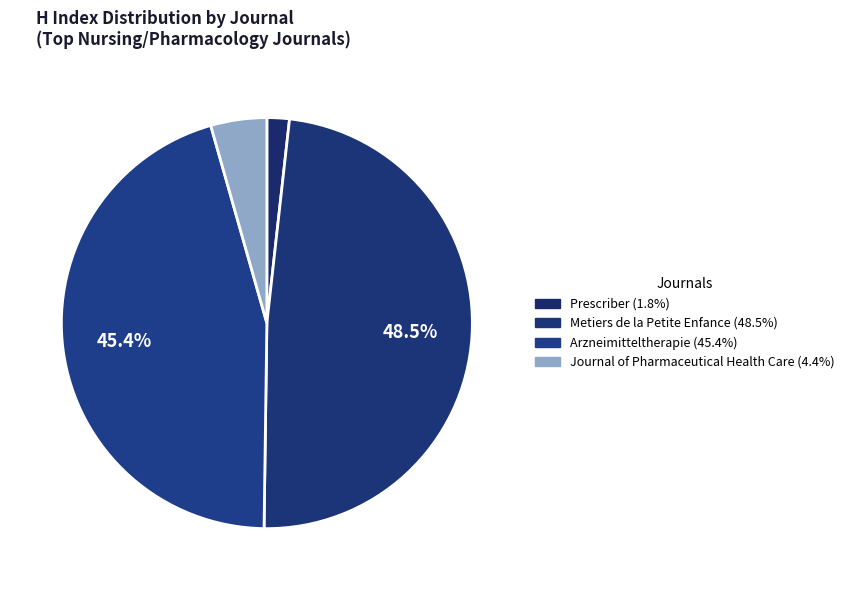

Does Metiers de la Petite Enfance represent more than half of the total?

No